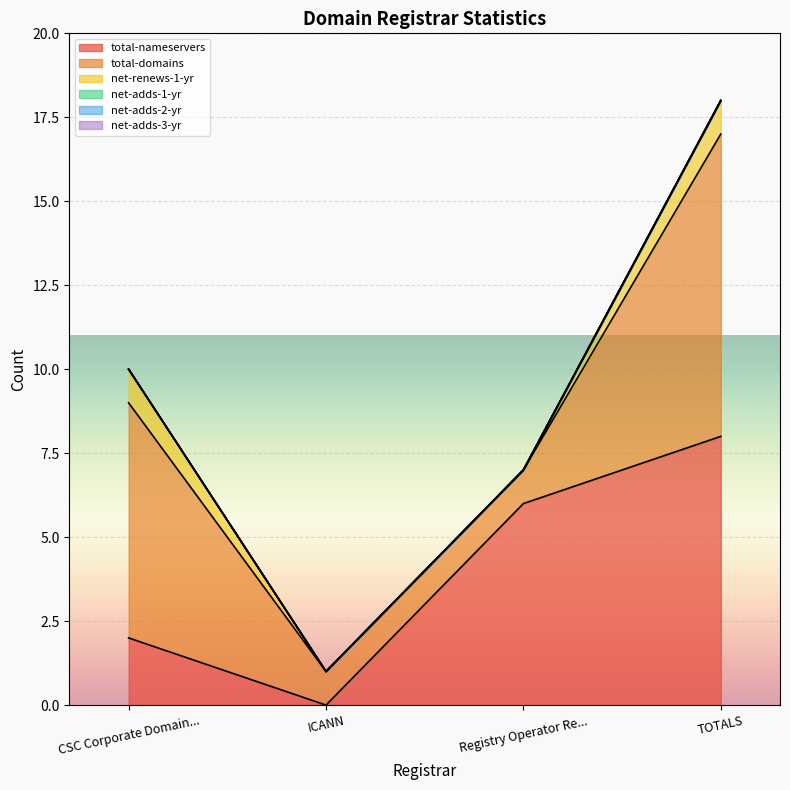

What is the label of the 1st point from the left?

CSC Corporate Domains, Inc.